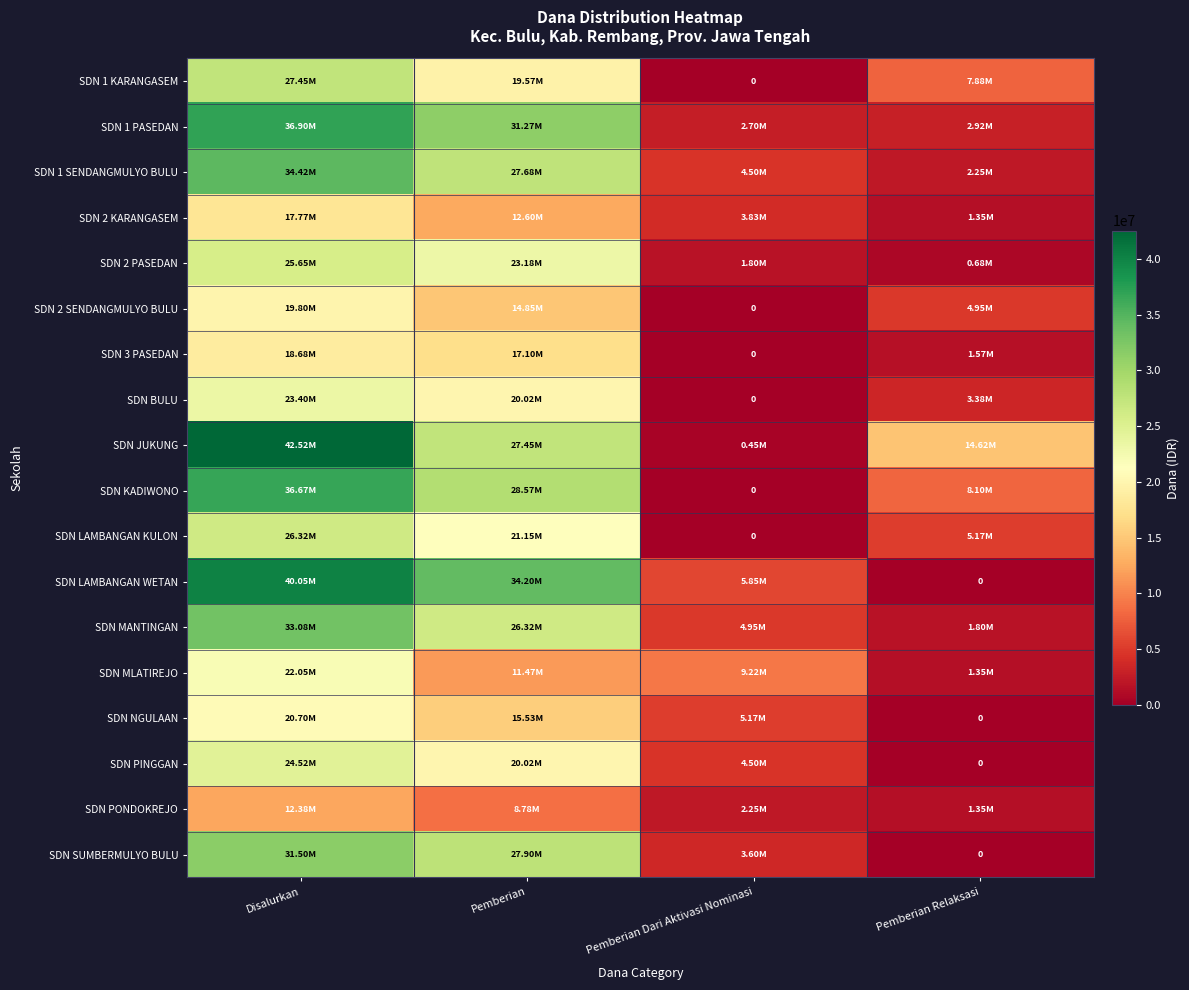

What is the sum of all SDN 3 PASEDAN values?

37350000